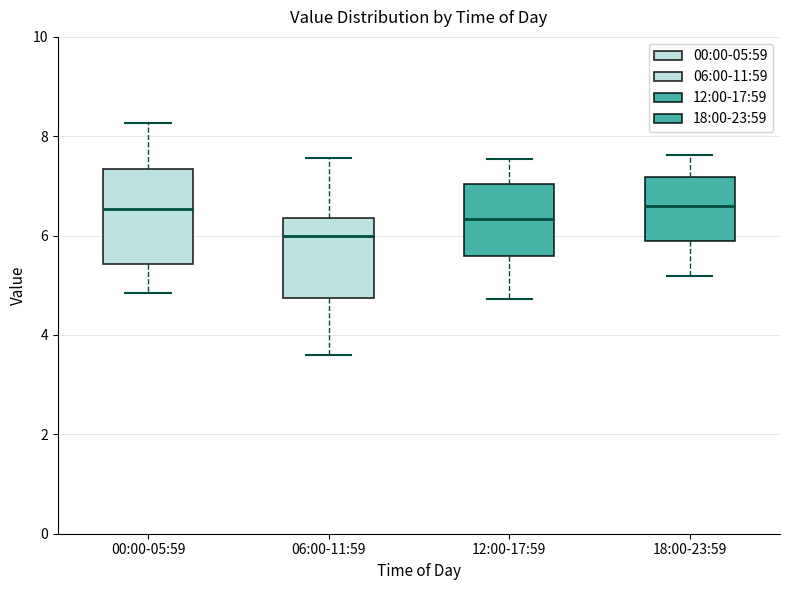

Where is the lower edge of the box for 12:00-17:59 on the y-axis? The values are not printed on the chart, so give them approximately, as read against the axis.

5.6